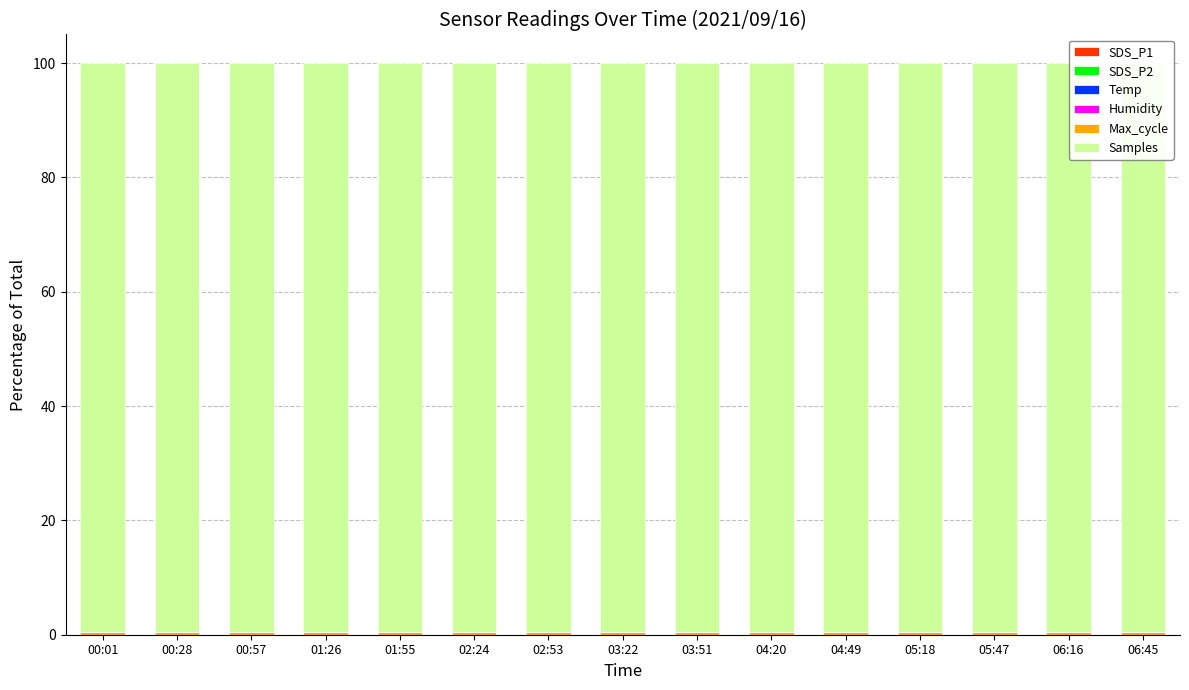

Which has a higher value, 05:47 or 00:01?

05:47